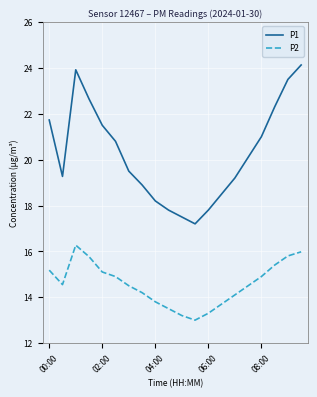

What is the maximum value for P2?

16.3